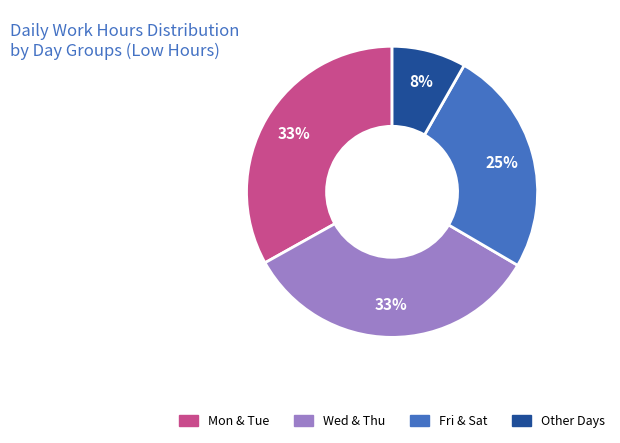

Does any single category account for the majority?

No